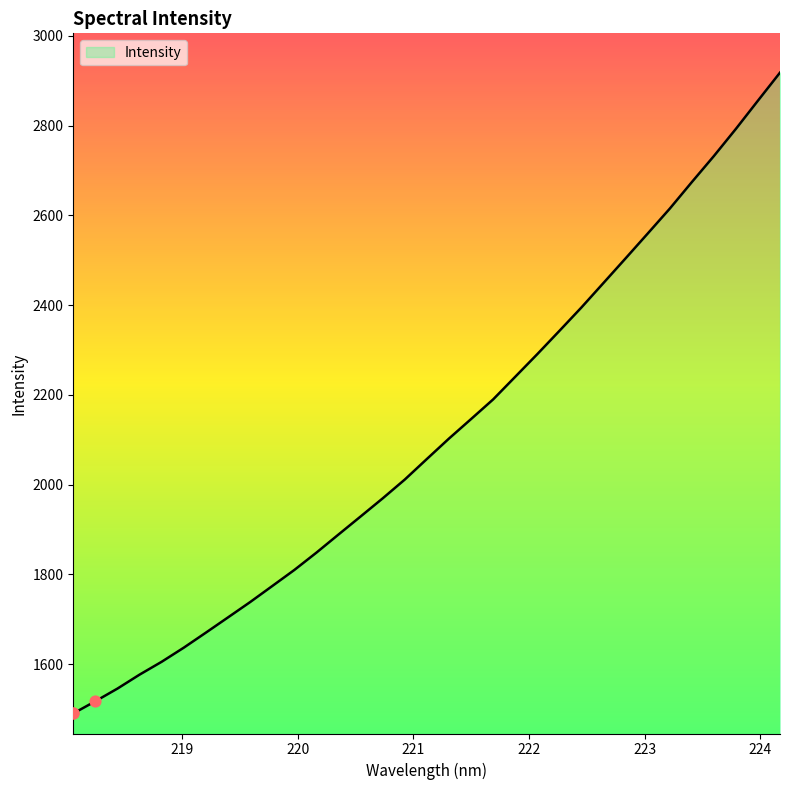

What is the greatest value displayed?

2918.0